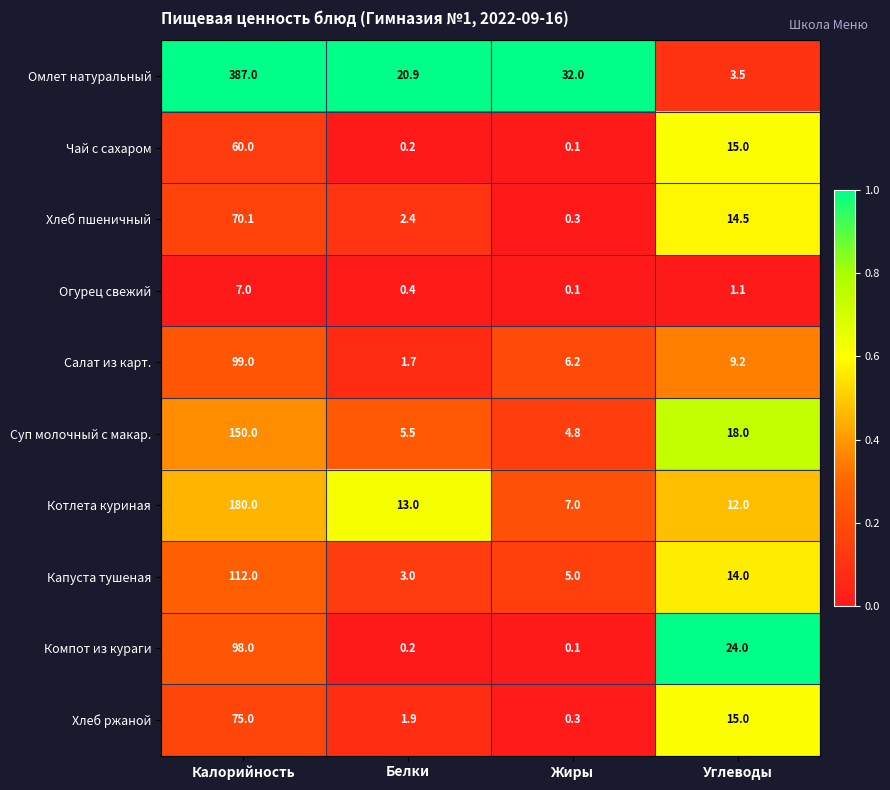

The value of Омлет натуральный at Жиры is 32.0. True or false?

True